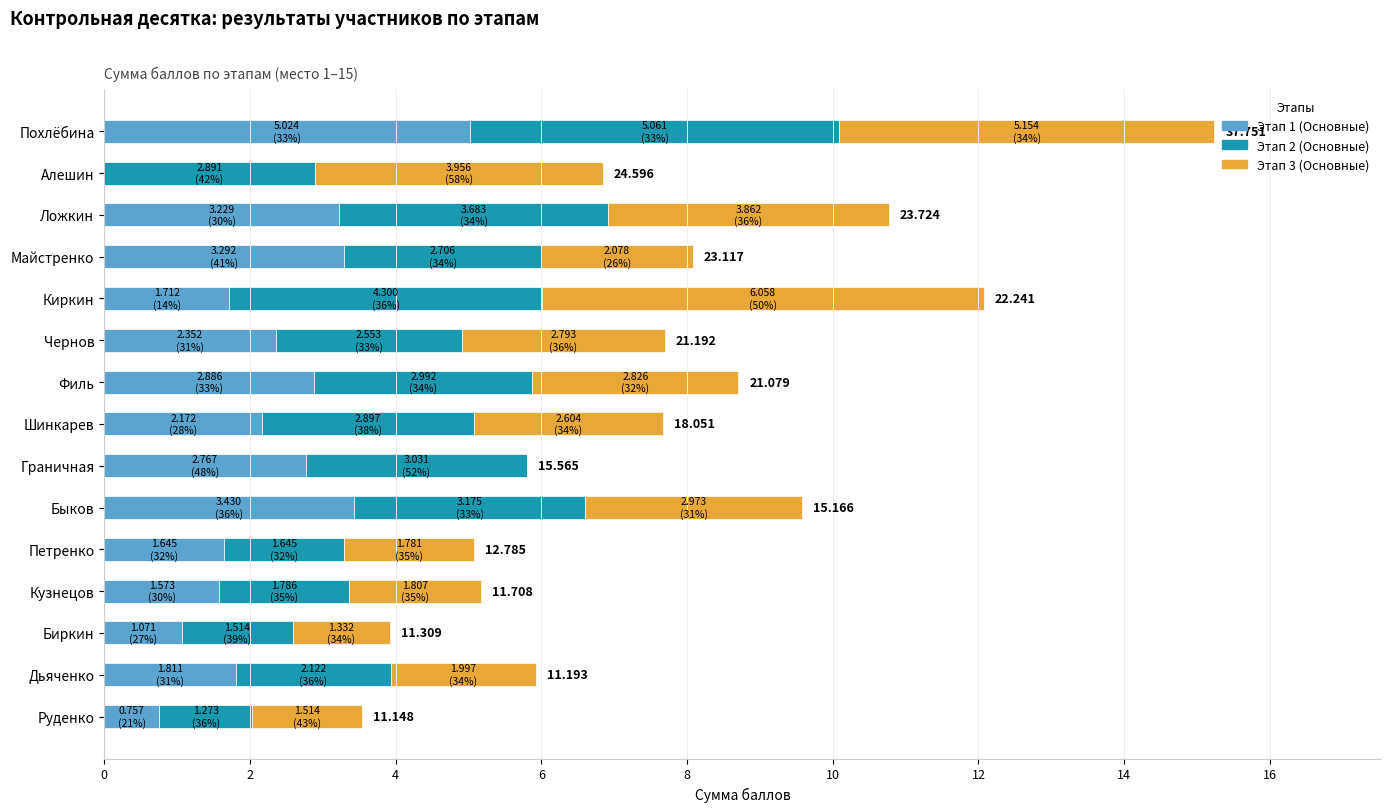

At which category is the sum across all series the highest?

Похлёбина